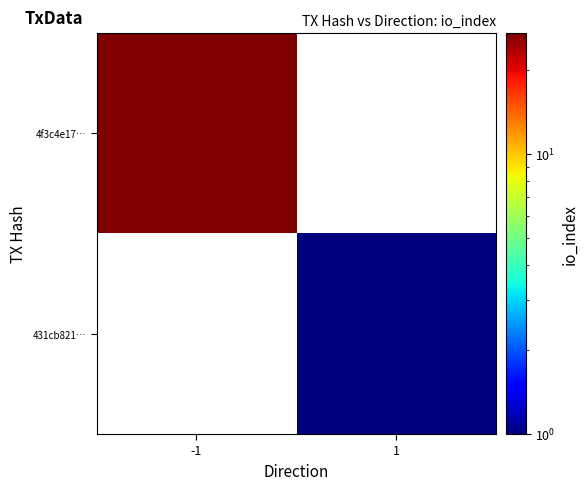

At how many categories does at least one series exceed 1?

1